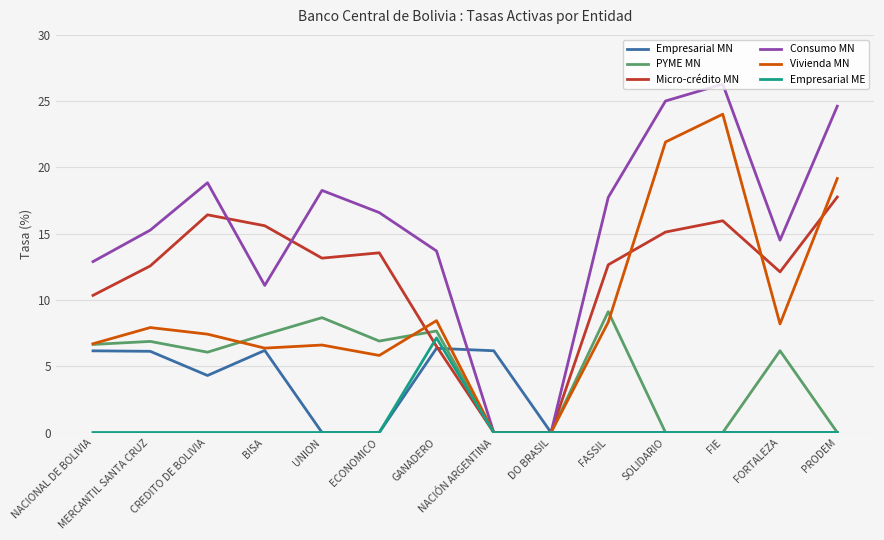

The value of Consumo MN at ECONOMICO is 16.6. True or false?

True